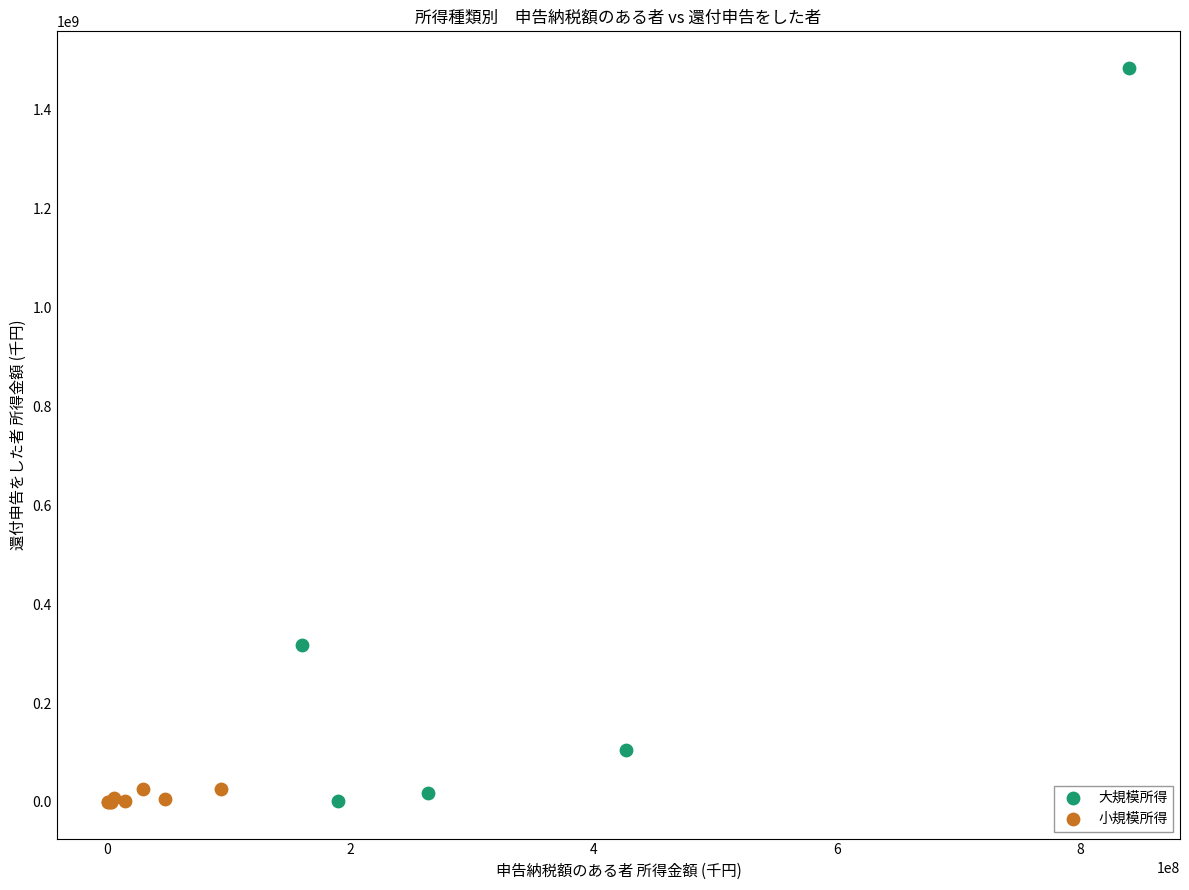

Which series has the widest spread of Y values?

大規模所得